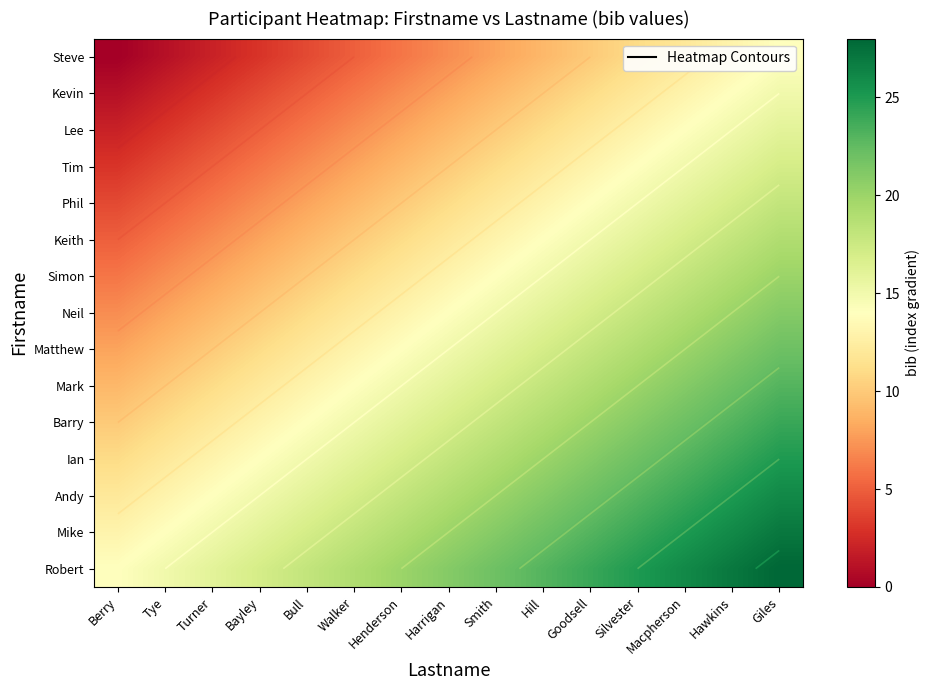

What value does the Andy series have at Berry?

12